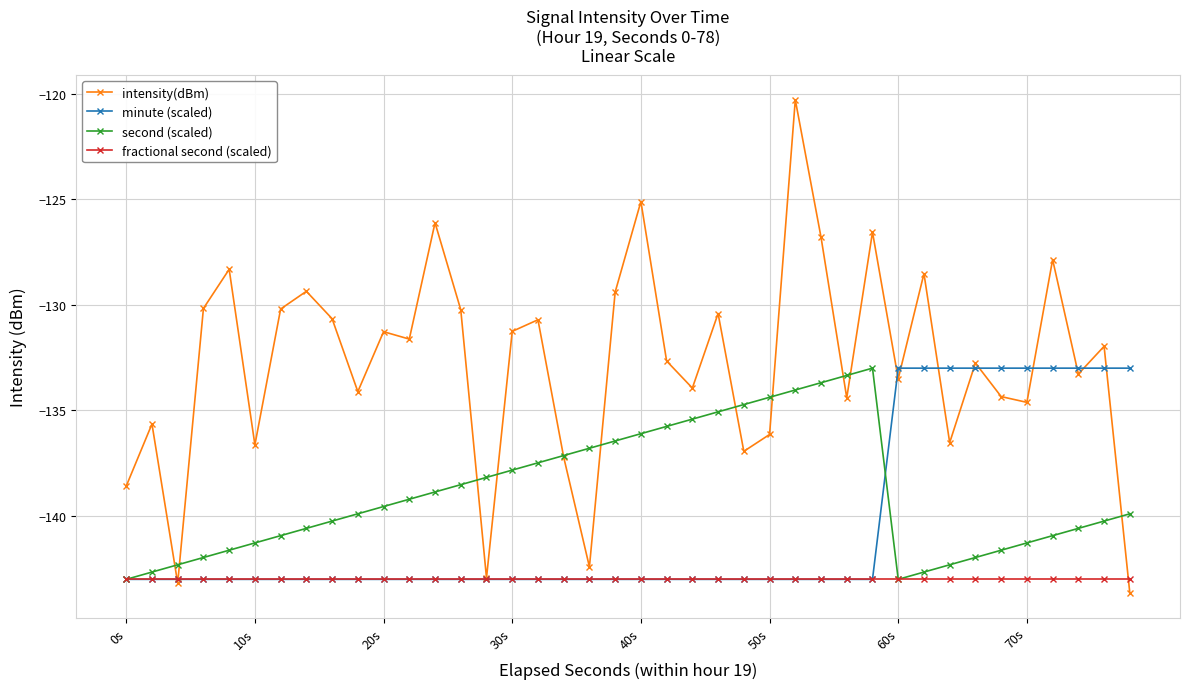

What is the maximum value for second (scaled)?

-133.0